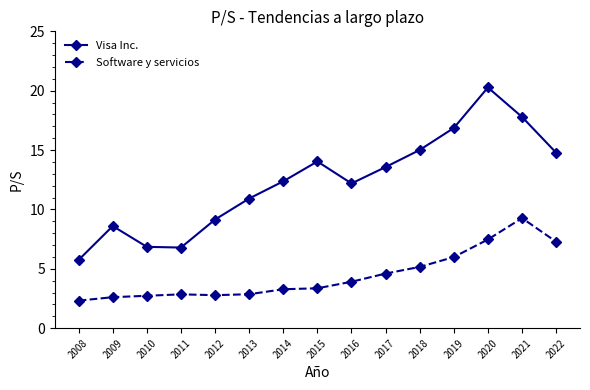

What value does the Software y servicios series have at 2013?

2.9